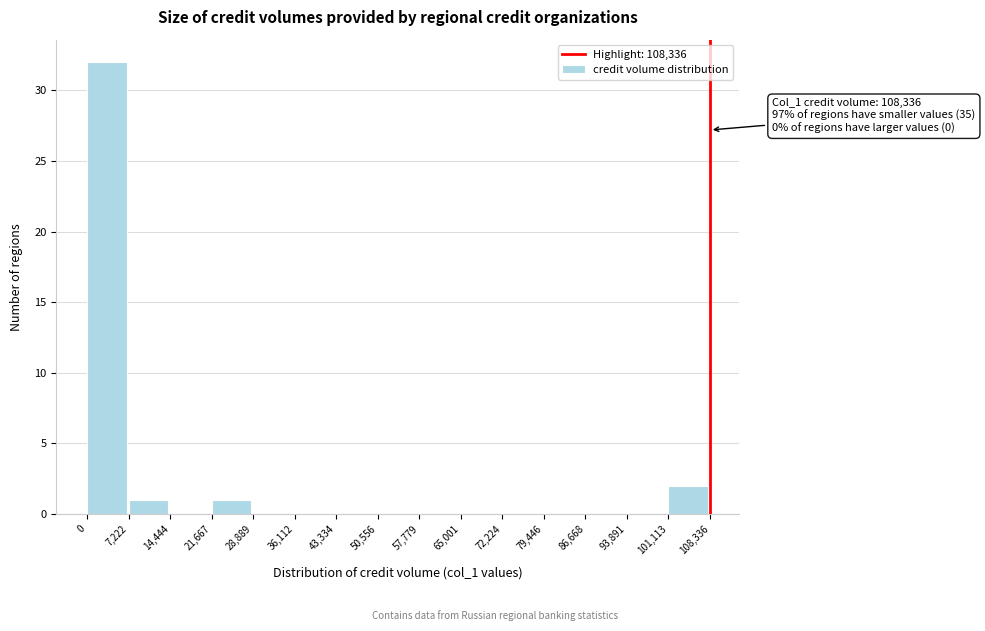

Over which range of the x-axis is the bar tallest?

0 to 7,222